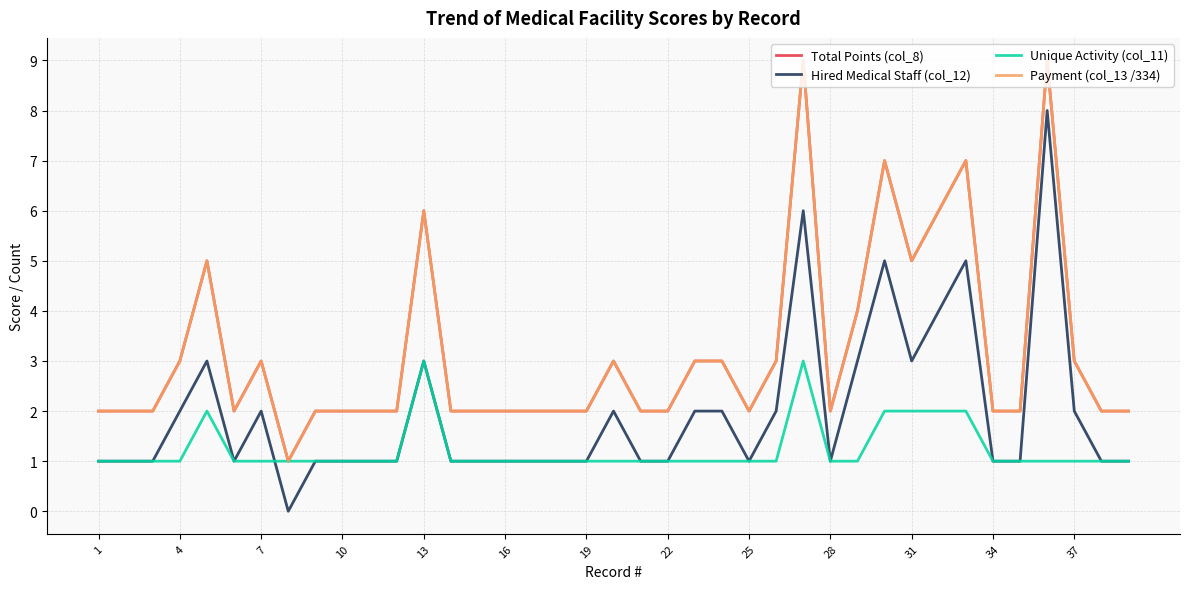

Is this an area chart (filled region under the line)?

No